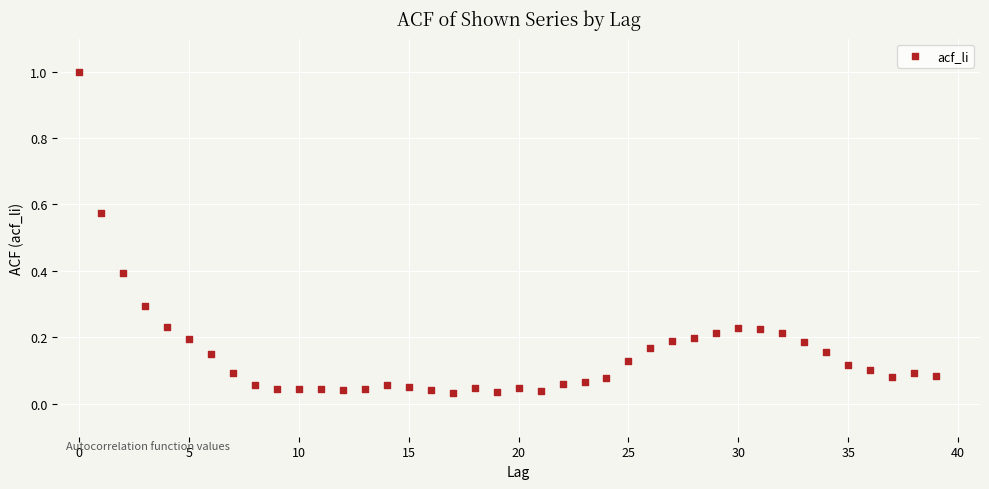

What is the range of Y values (max minus min)?

1.0